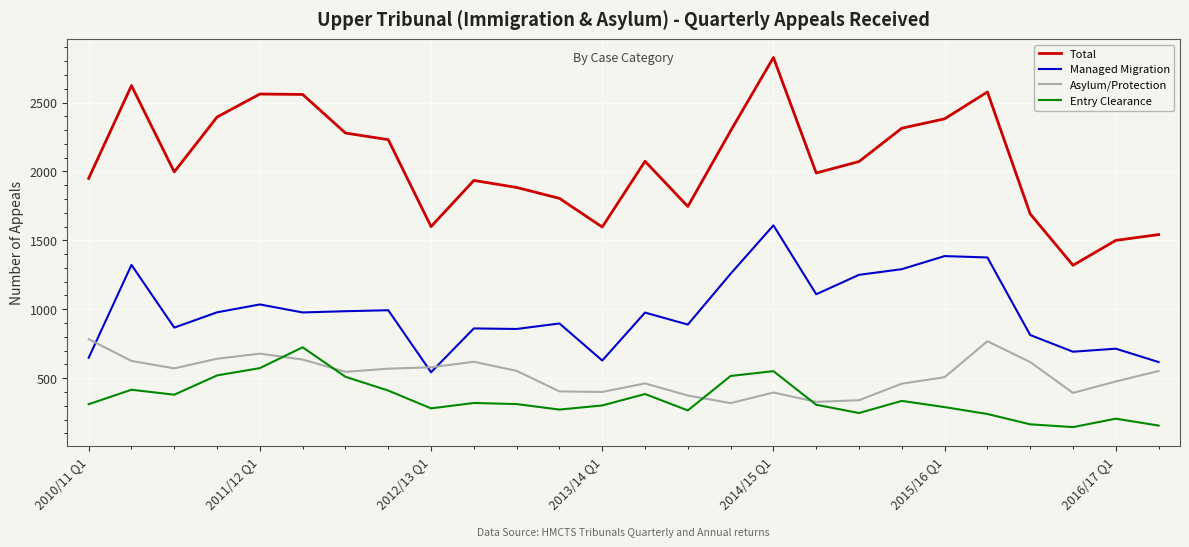

Which series has the widest spread of values?

Total